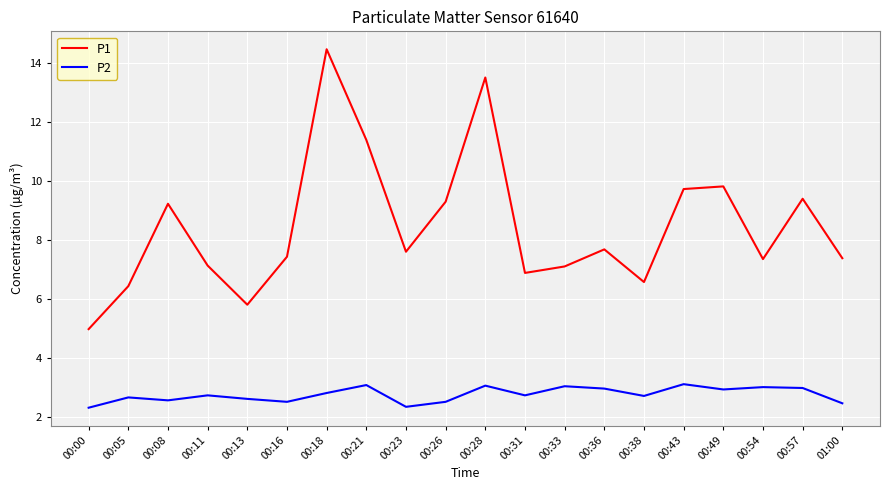

Which label corresponds to the largest value in the chart?

00:18